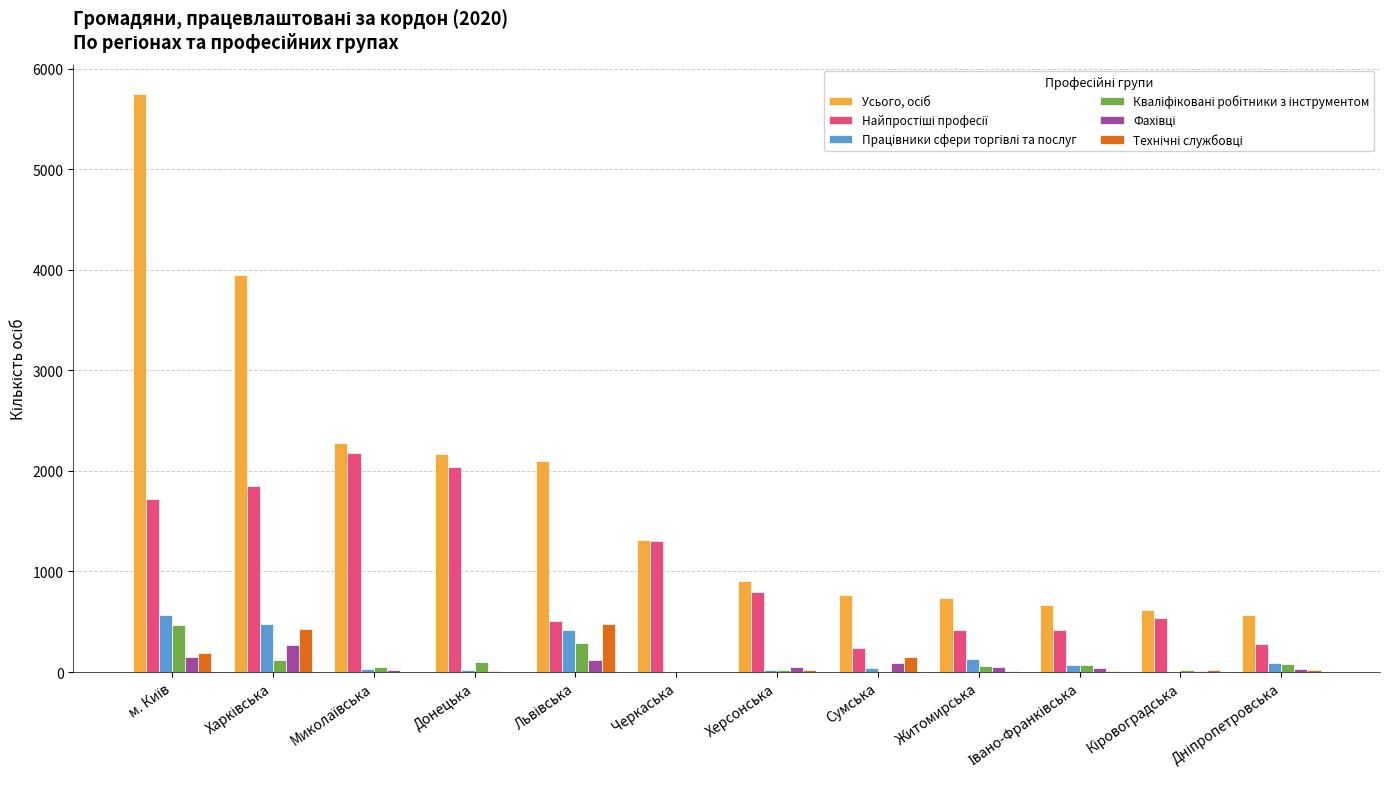

Reading left to right, list all the values displayed in this chart.

Усього, осіб: 5748	3948	2282	2170	2094	1313	907	768	732	663	616	564
Найпростіші професії: 1718	1849	2176	2036	511	1303	793	240	413	414	539	281
Працівники сфери торгівлі та послуг: 567	476	27	23	415	0	18	43	130	68	5	88
Кваліфіковані робітники з інструментом: 472	124	52	99	285	1	24	0	63	68	24	78
Фахівці: 148	267	22	7	120	3	47	90	52	40	8	35
Технічні службовці: 190	425	4	2	473	0	20	150	9	15	19	21